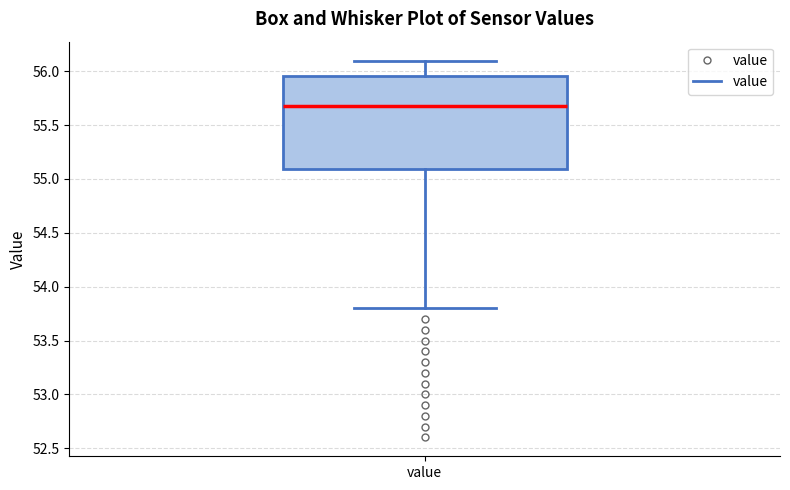

Where is the lower edge of the box for value on the y-axis? The values are not printed on the chart, so give them approximately, as read against the axis.

55.10